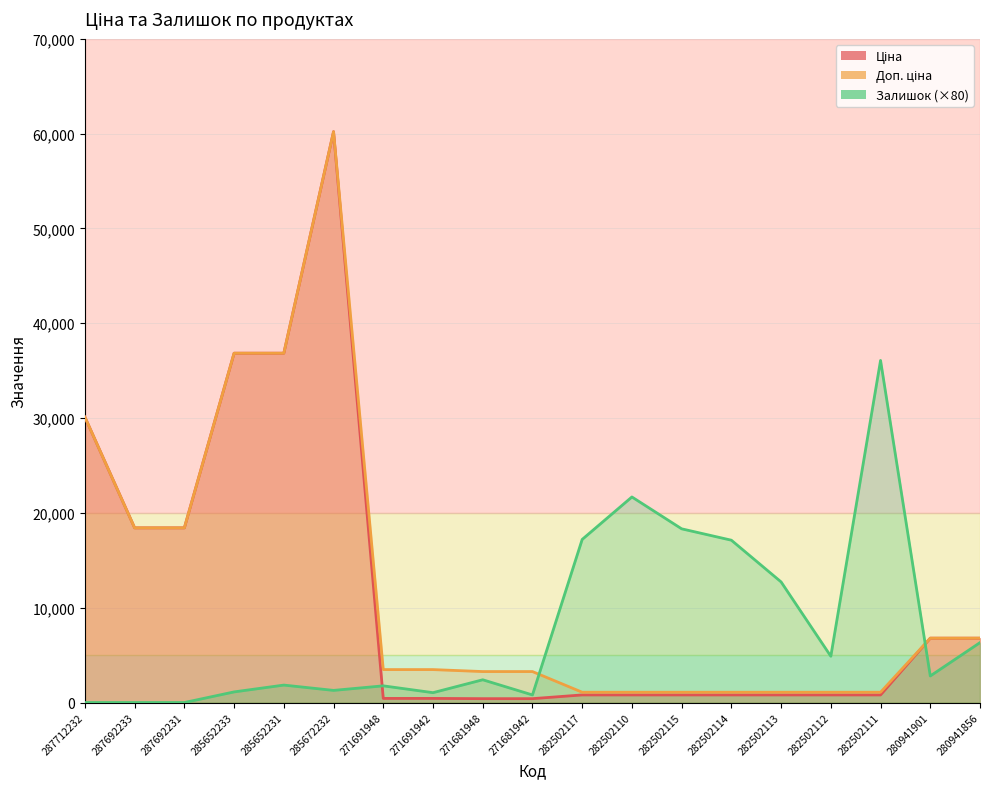

Which category has the highest value across all series?

285672232